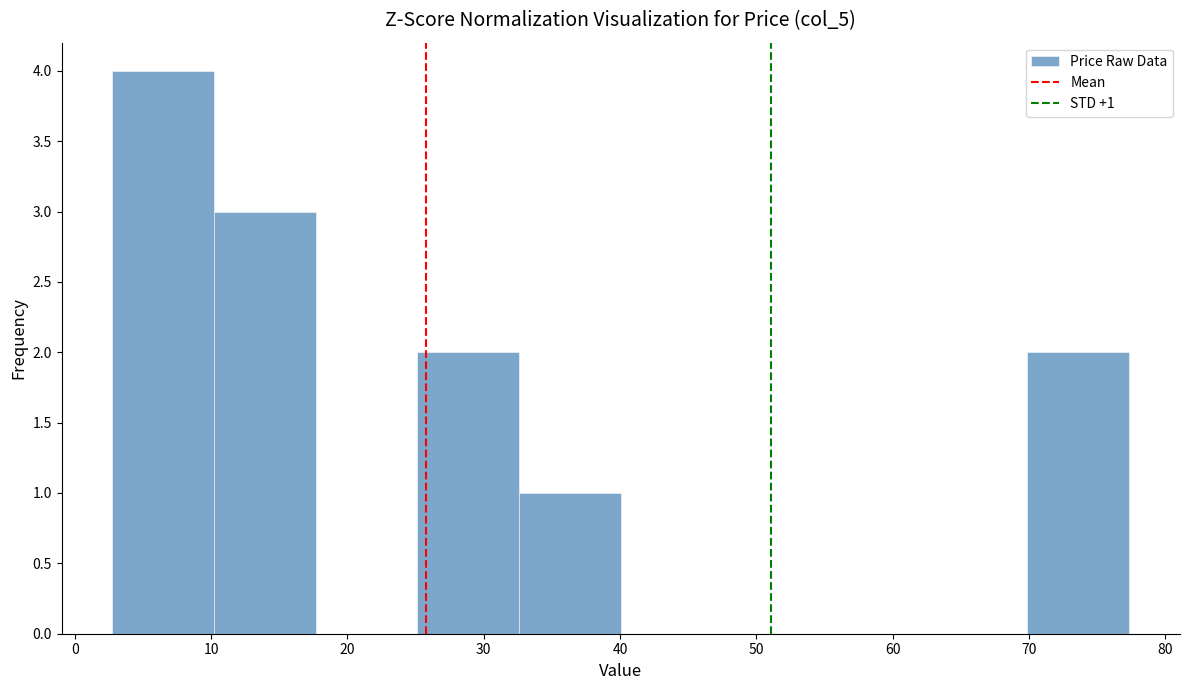

Over which range of the x-axis is the bar tallest?

3 to 10